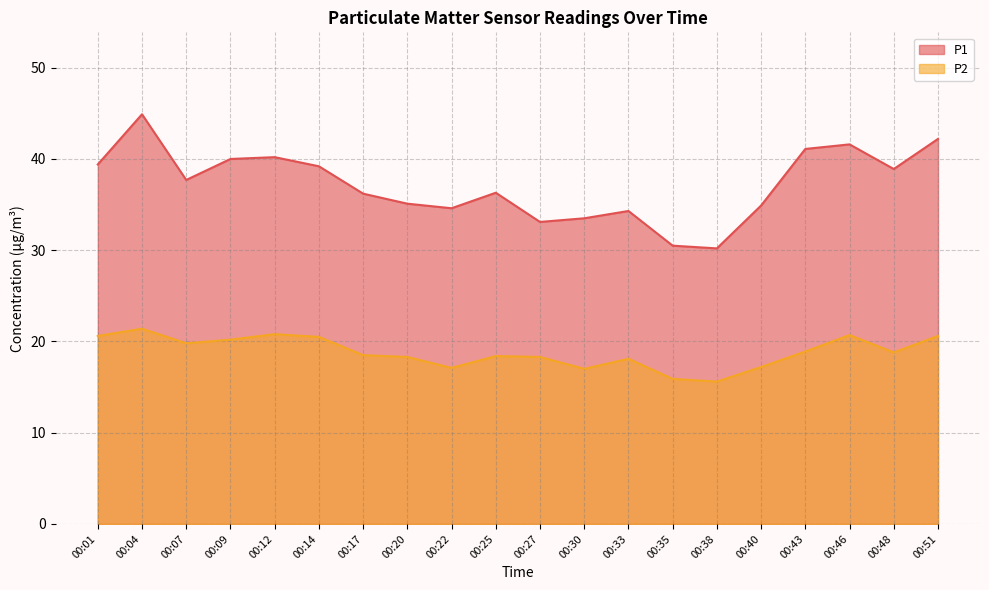

Reading left to right, transcribe all the data shown in this chart.

P1: 39.4	44.9	37.7	40.0	40.2	39.2	36.2	35.1	34.6	36.3	33.1	33.5	34.3	30.5	30.2	34.9	41.1	41.6	38.9	42.2
P2: 20.6	21.4	19.8	20.2	20.8	20.5	18.5	18.3	17.1	18.4	18.3	17.0	18.1	15.9	15.6	17.2	18.9	20.7	18.8	20.6